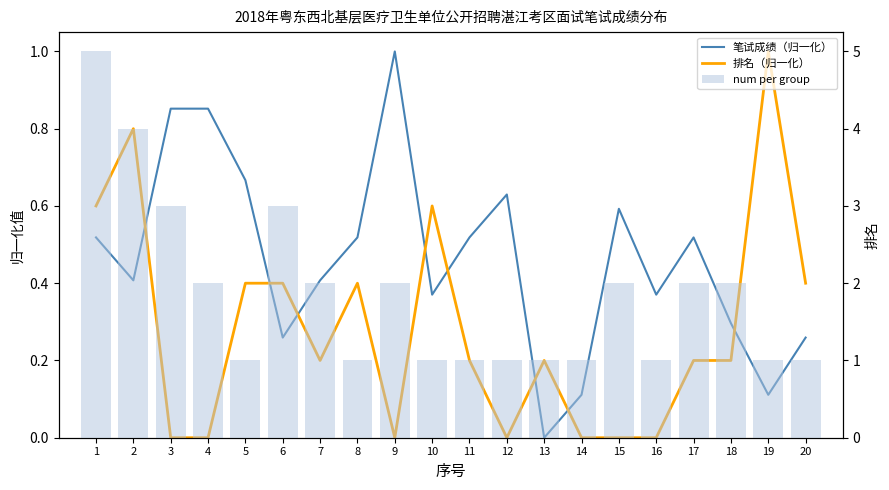

What is the approximate value of 笔试成绩（归一化） at 16?

0.4